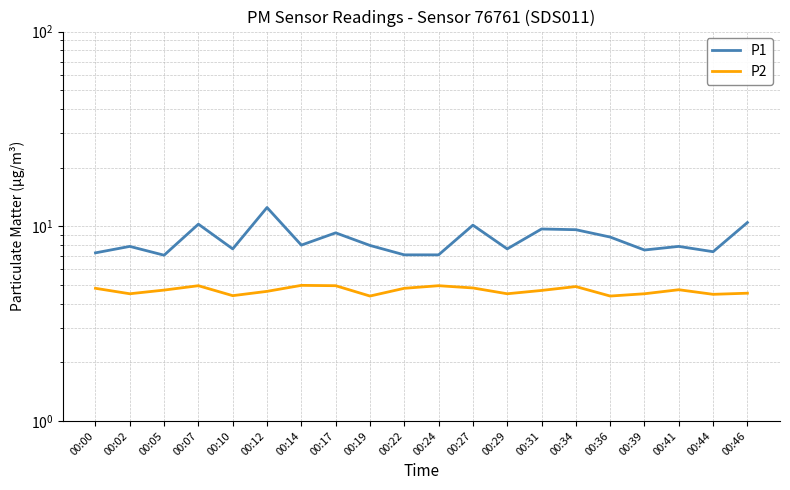

At which category does P1 reach its first local valley?

00:05